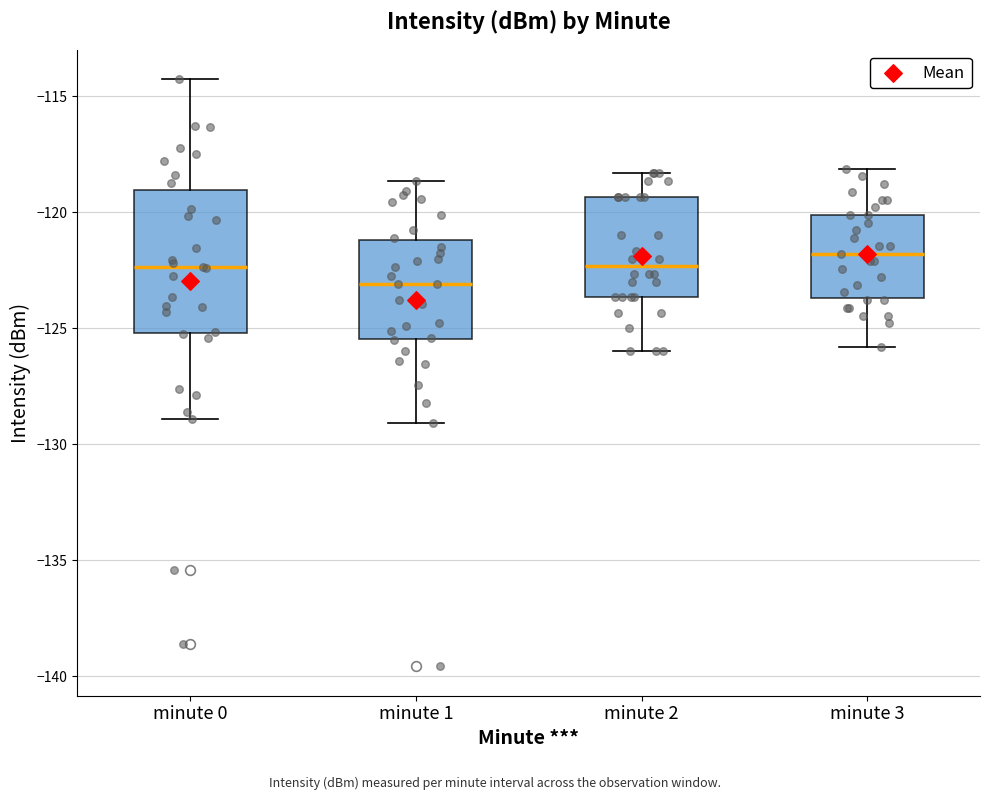

Which box has the lowest median line?

minute 1